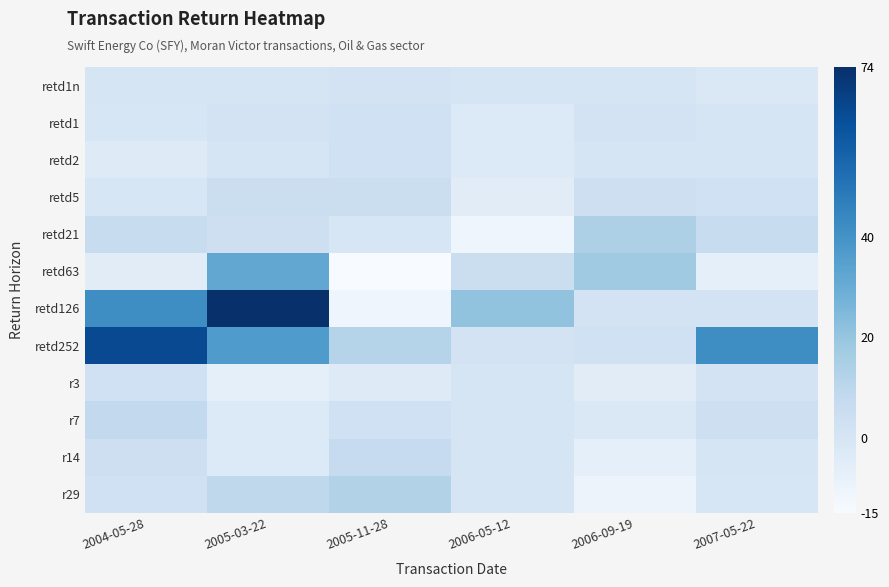

Which series has the widest spread of values?

retd126